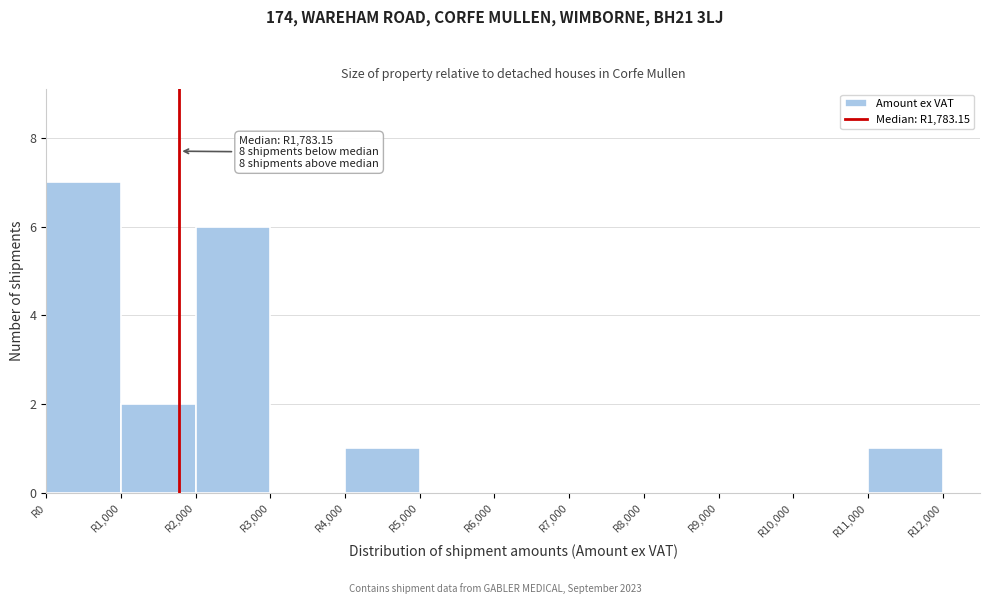

Over which range of the x-axis is the bar tallest?

0 to 1000